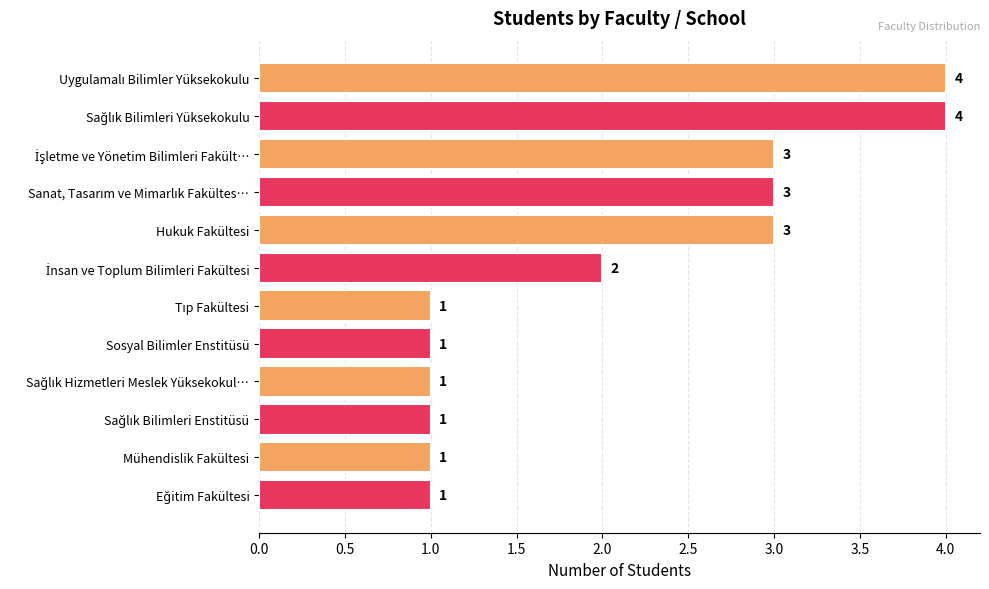

What is the label of the 5th bar from the top?

Hukuk Fakültesi